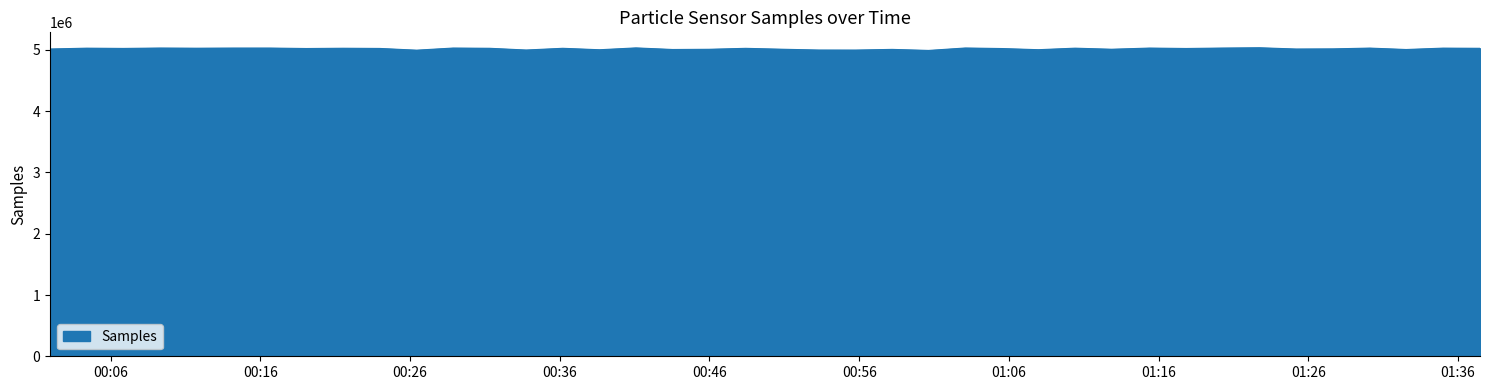

How many lines are shown in the chart?

1